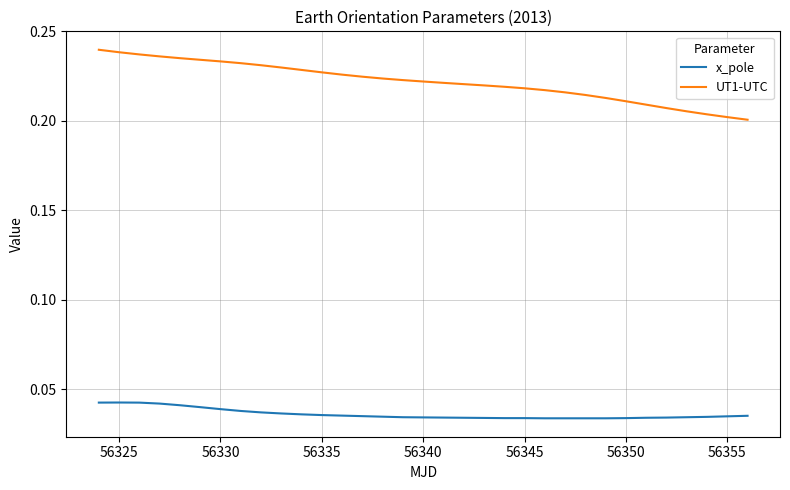

List the series in order of their peak value, highest first.

UT1-UTC, x_pole